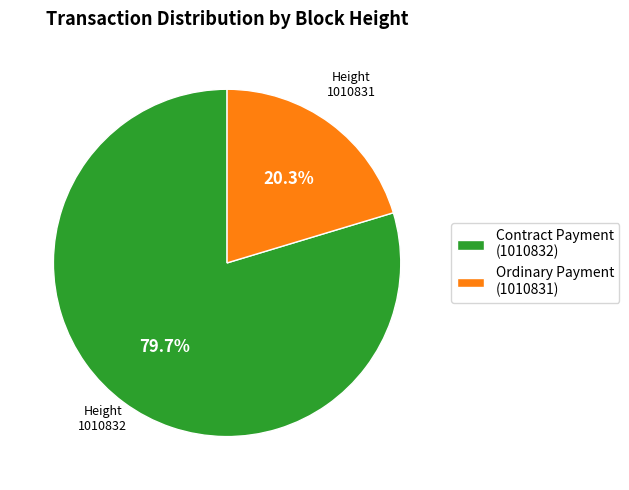

Rank the categories by value from highest to lowest.

Contract Payment (1010832), Ordinary Payment (1010831)